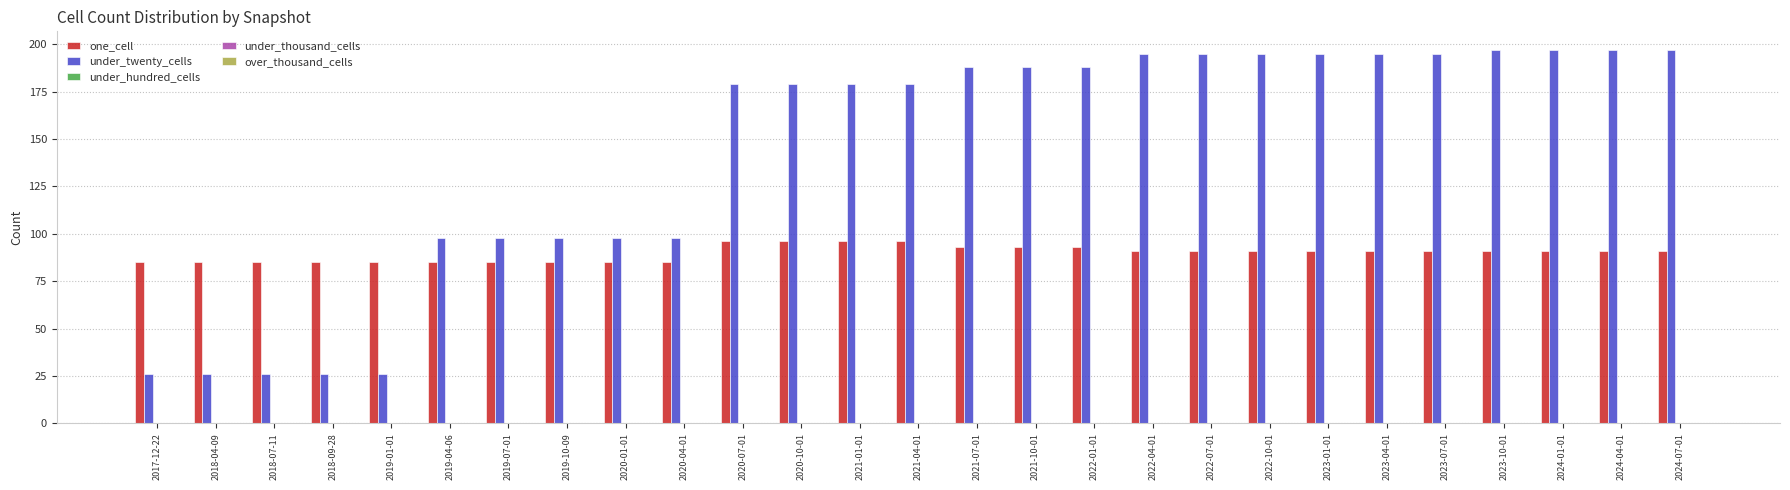

Which series has the largest range (max minus min)?

under_twenty_cells